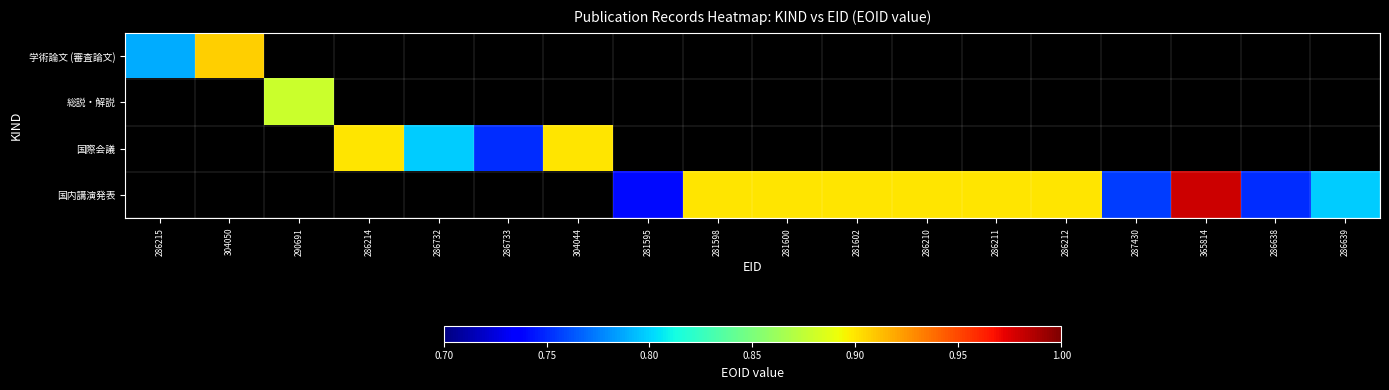

List the labels in order of 学術論文 (審査論文) value, largest first.

304050, 290691, 286214, 286732, 286733, 304044, 281595, 281598, 281600, 281602, 286210, 286211, 286212, 287430, 365814, 286638, 286639, 286215